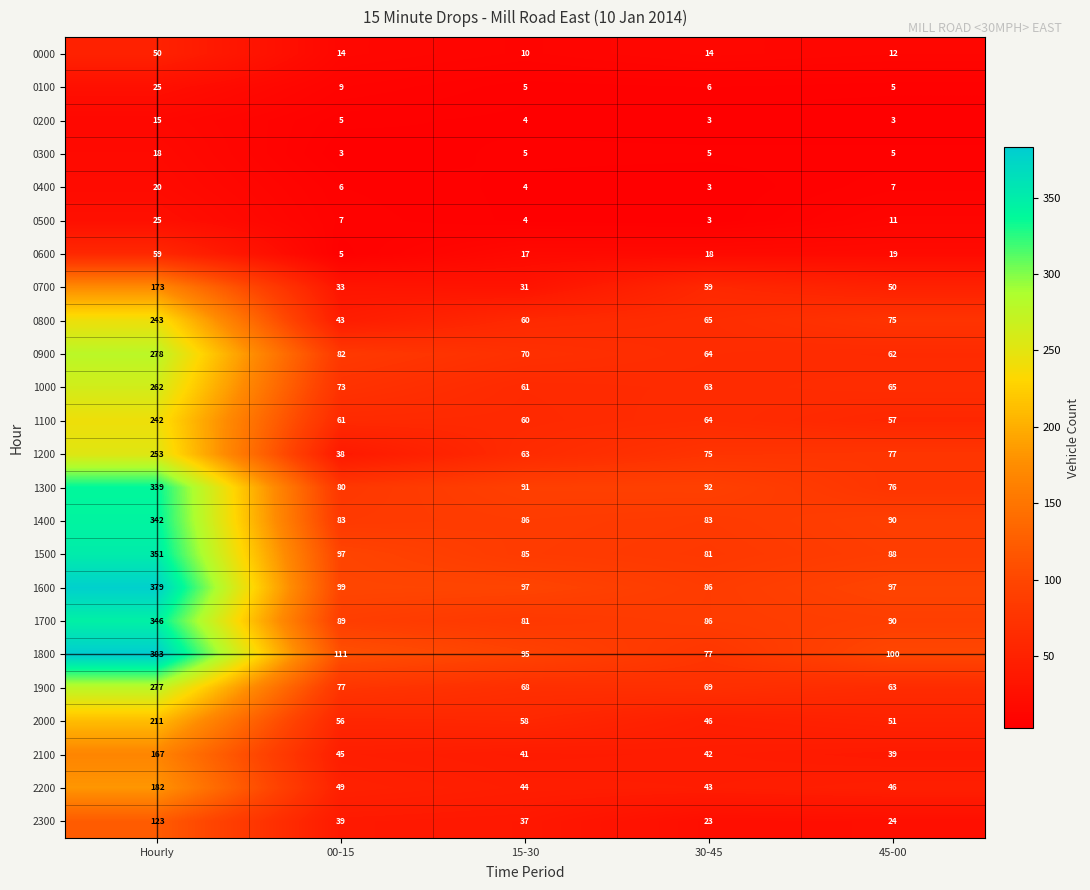

At which category does the chart reach its peak across all series?

Hourly